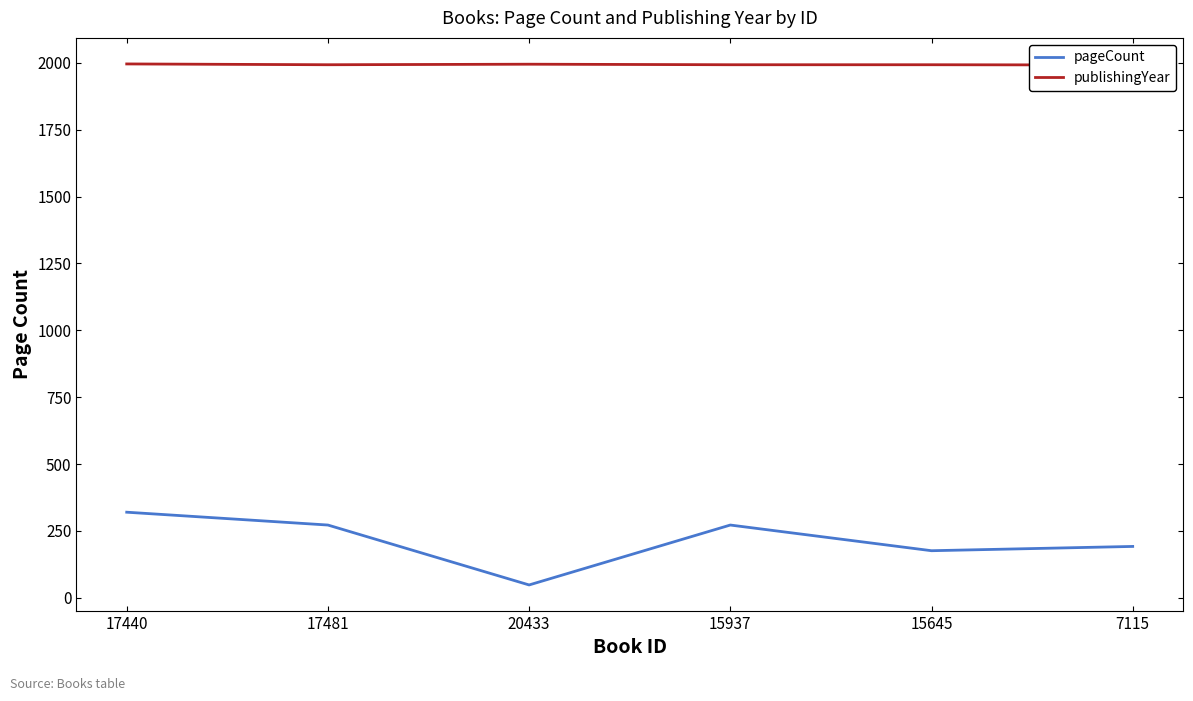

What is the difference between the second highest and second lowest values in the pageCount series?

96